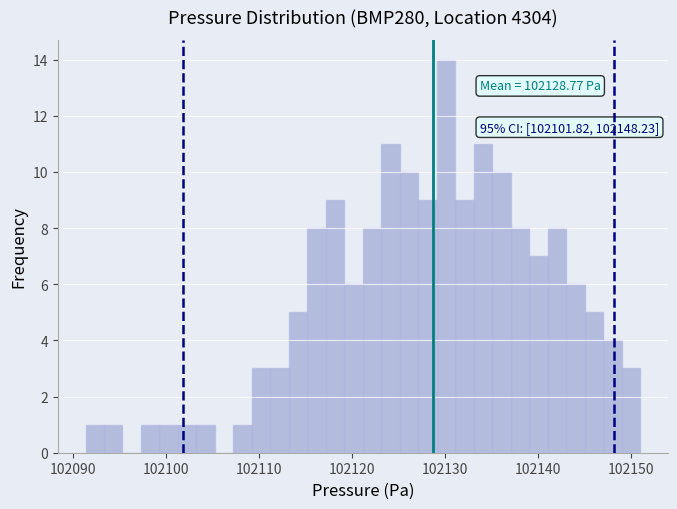

Read against the x-axis, roughly where is the centre of the tallest bar?

102130